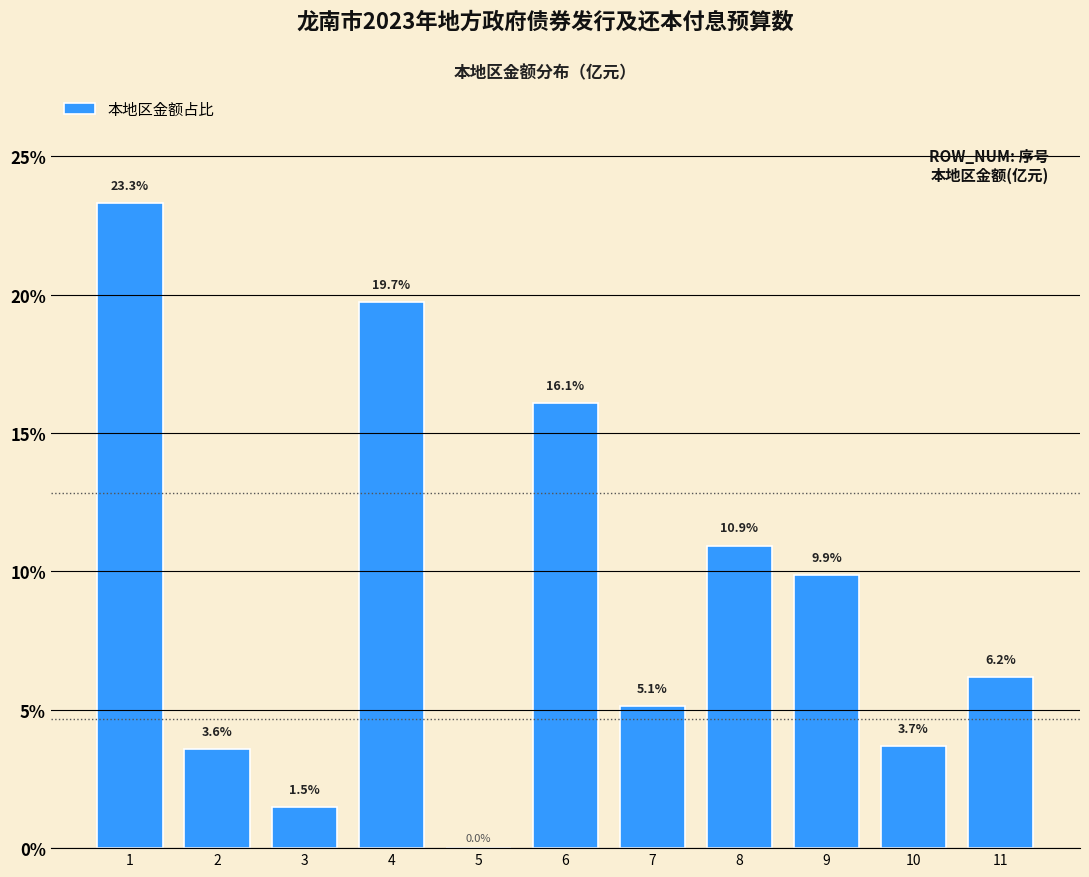

Reading right to left, extract all data points from this chart.

11=6.2	10=3.7	9=9.9	8=10.9	7=5.1	6=16.1	5=0.0	4=19.7	3=1.5	2=3.6	1=23.3